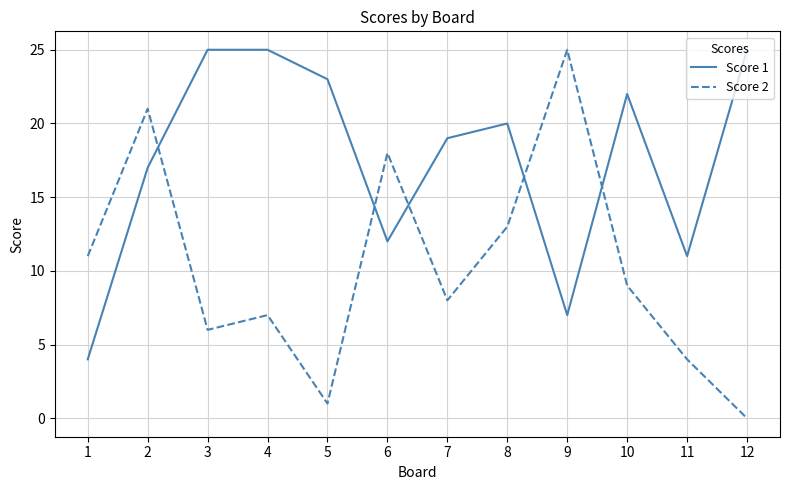

At 8, list the series in order from smallest to largest.

Score 2, Score 1